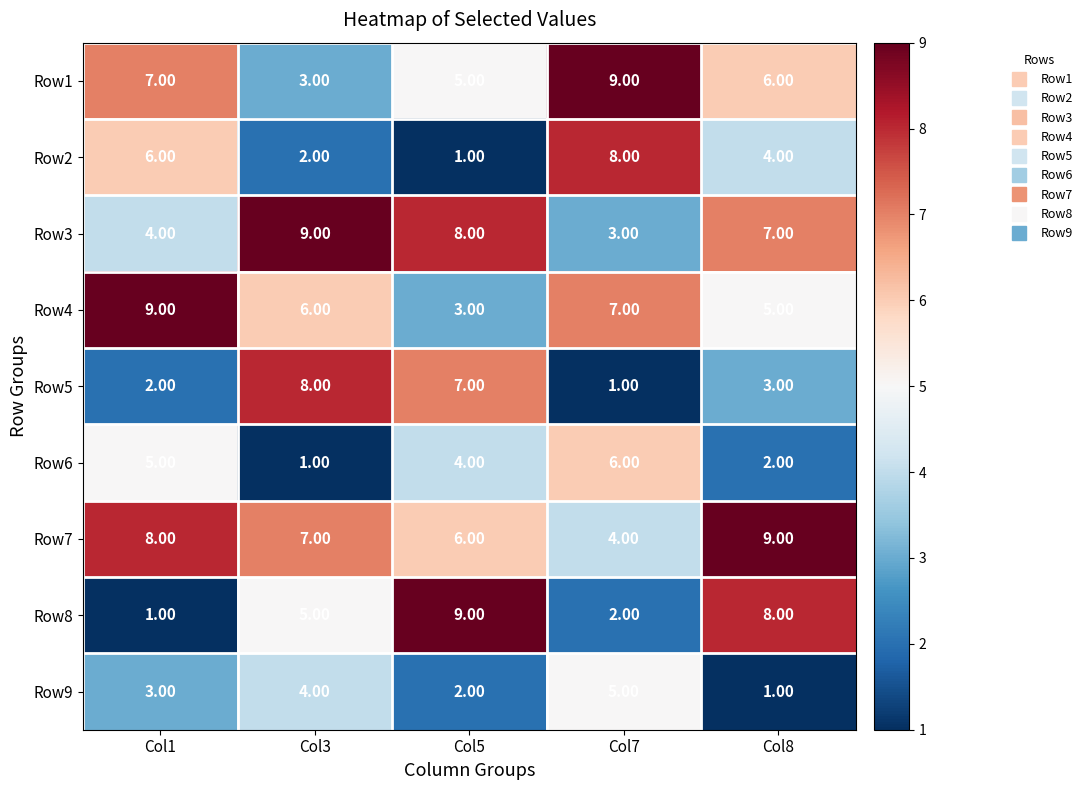

Which series has the largest total across all categories?

Row7